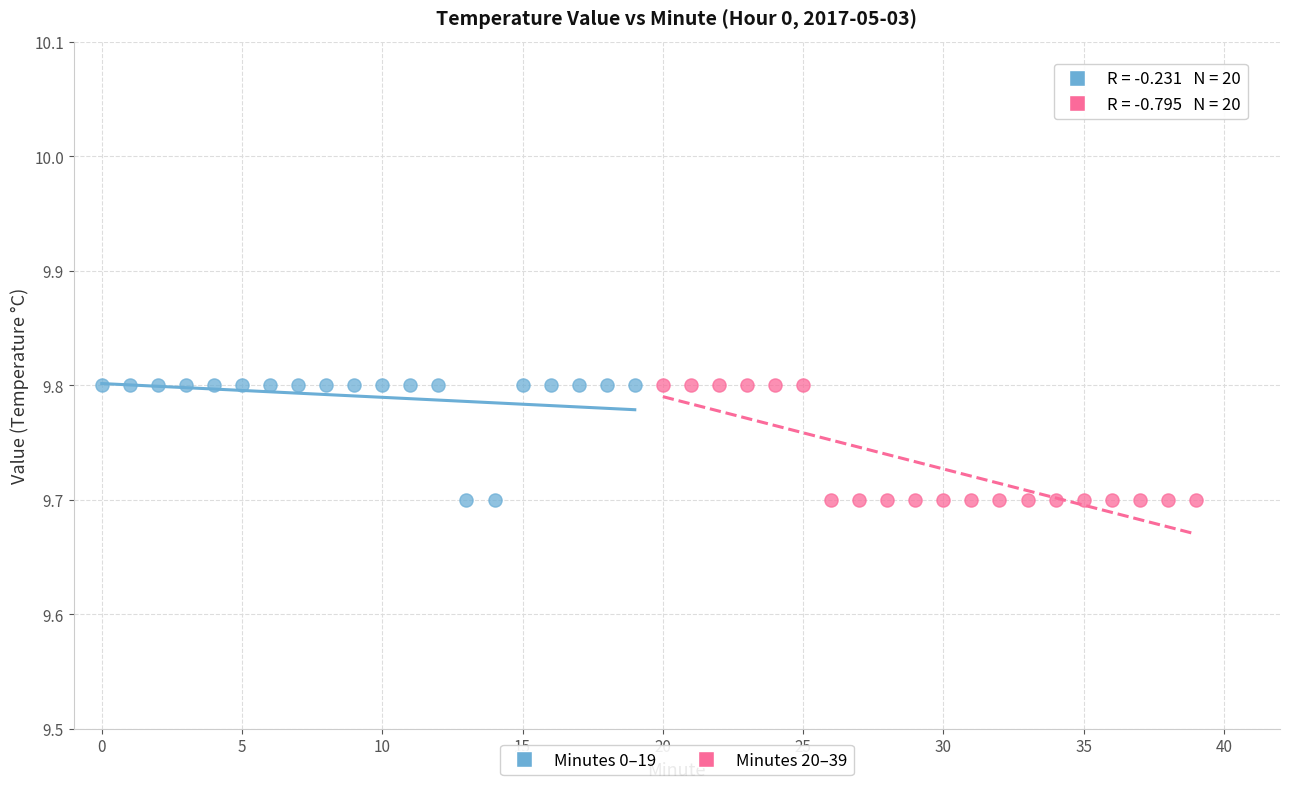

What are all the series names shown in the legend?

Minutes 0–19, Minutes 20–39